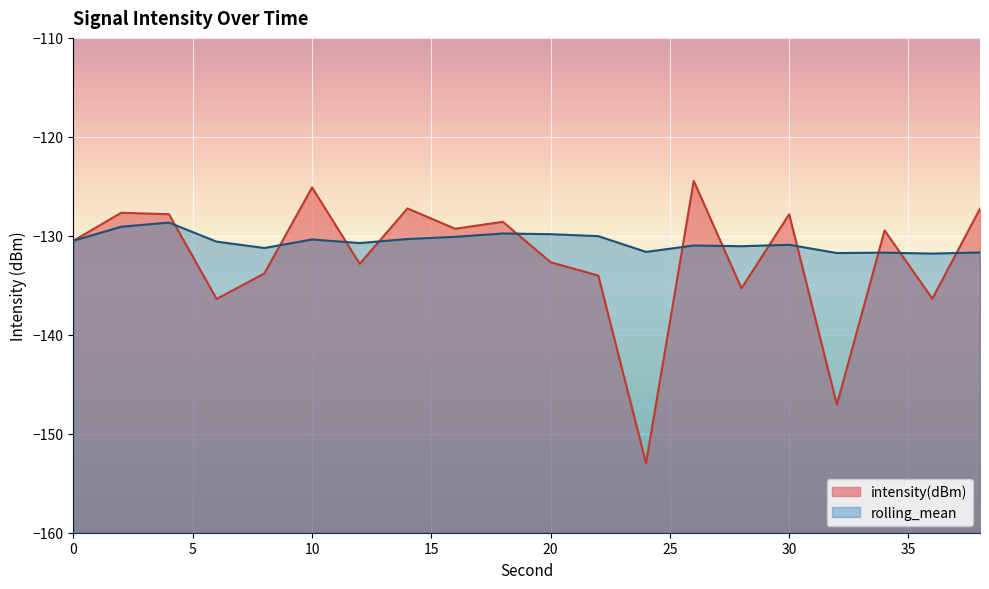

Reading left to right, extract all data points from this chart.

intensity(dBm): -130.5	-127.7	-127.8	-136.4	-133.8	-125.1	-132.8	-127.2	-129.3	-128.6	-132.7	-134.0	-153.0	-124.4	-135.3	-127.8	-147.1	-129.5	-136.4	-127.3
rolling_mean: -130.5	-129.1	-128.7	-130.6	-131.2	-130.4	-130.7	-130.3	-130.1	-129.8	-129.8	-130.0	-131.6	-131.0	-131.1	-130.9	-131.7	-131.7	-131.8	-131.7